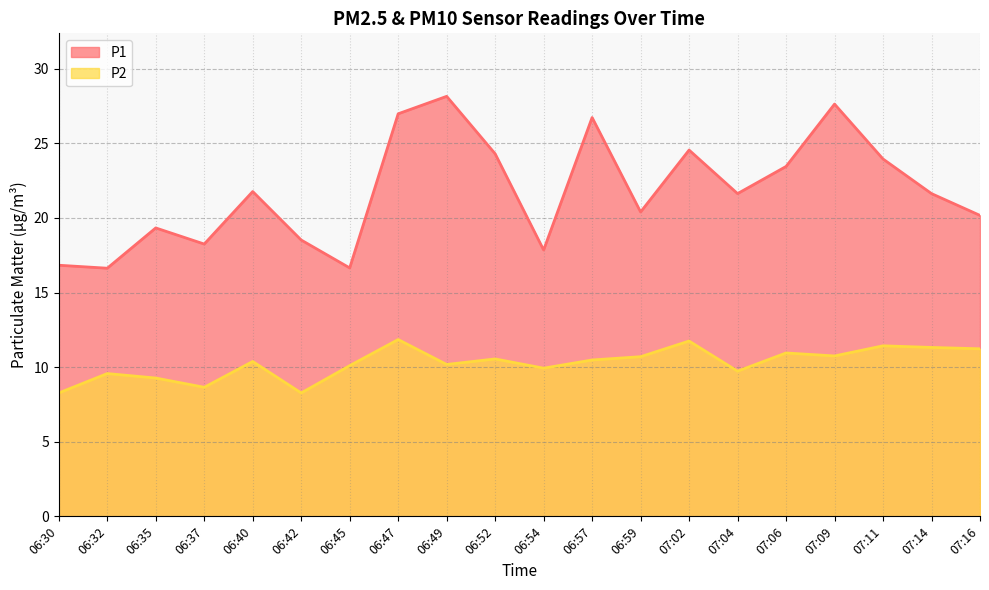

What is the greatest value displayed?

28.1